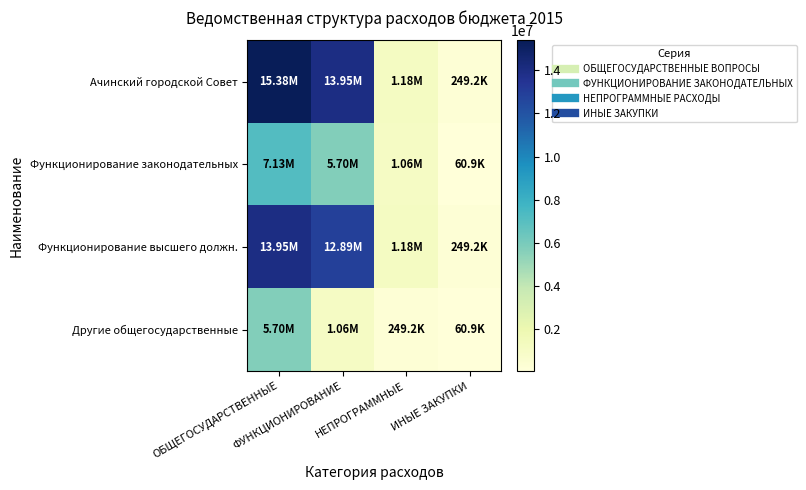

At how many categories does at least one series exceed 11282011?

2